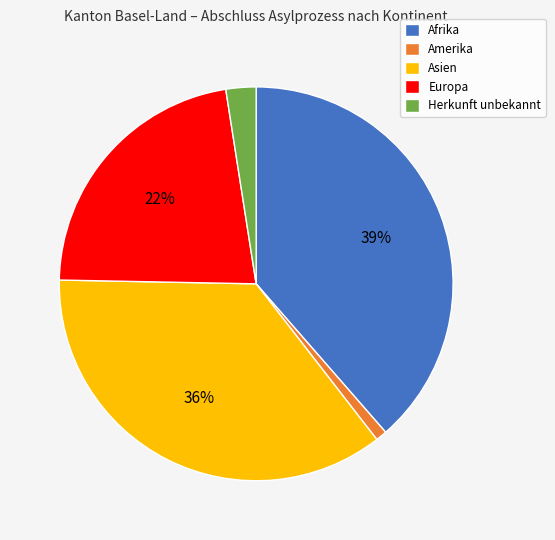

What is the smallest slice in the pie chart?

Amerika